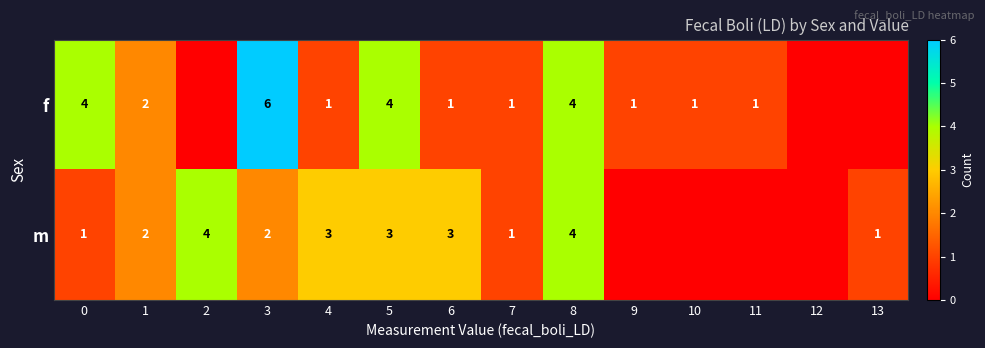

Is it true that f equals 2 at 1?

True